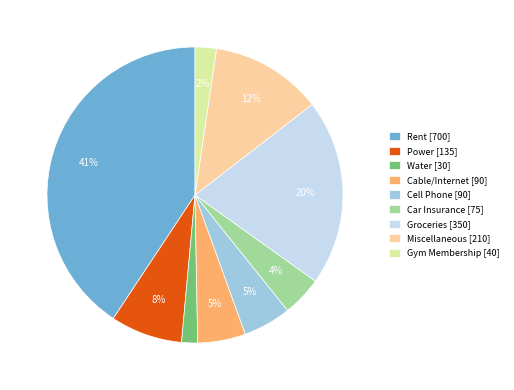

To the nearest percent, what is the average slice percentage?

11%